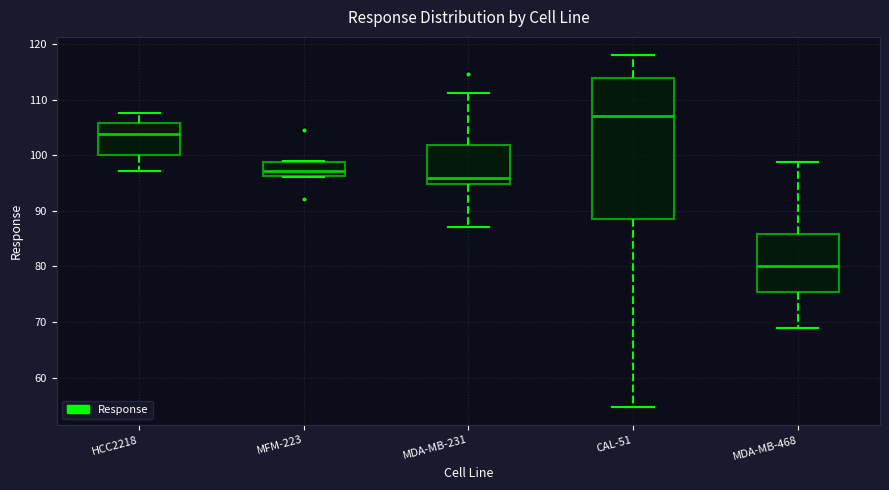

Reading left to right, read every box against the y-axis: the position of its median line, the range the box covers, and the ends of its whiskers. The values are not printed on the chart, so give them approximately, as read against the axis.

HCC2218: median 104, box 100 to 106, whiskers 97 to 108
MFM-223: median 97, box 96 to 99, whiskers 96 to 99
MDA-MB-231: median 96, box 95 to 102, whiskers 87 to 111
CAL-51: median 107, box 89 to 114, whiskers 55 to 118
MDA-MB-468: median 80, box 75 to 86, whiskers 69 to 99